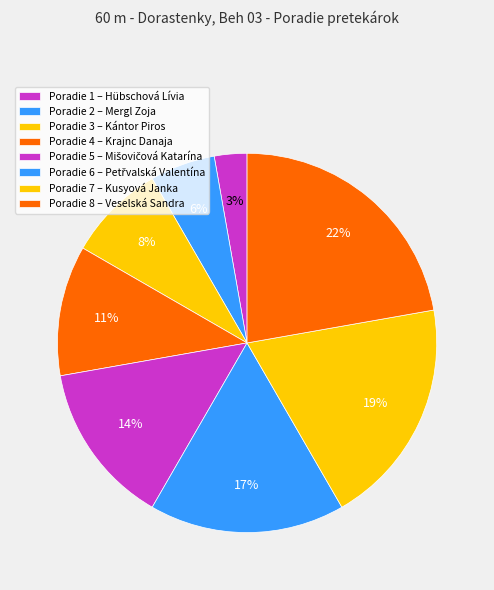

How many segments does this pie chart have?

8